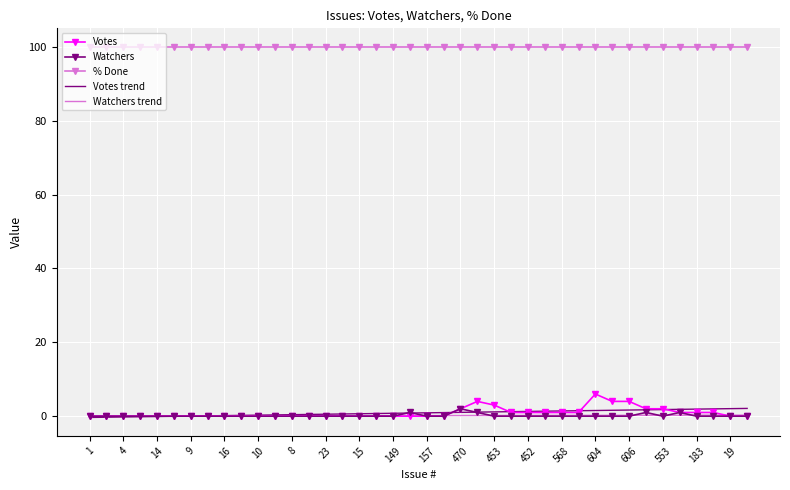

True or false: % Done and Votes trend intersect in this chart.

False